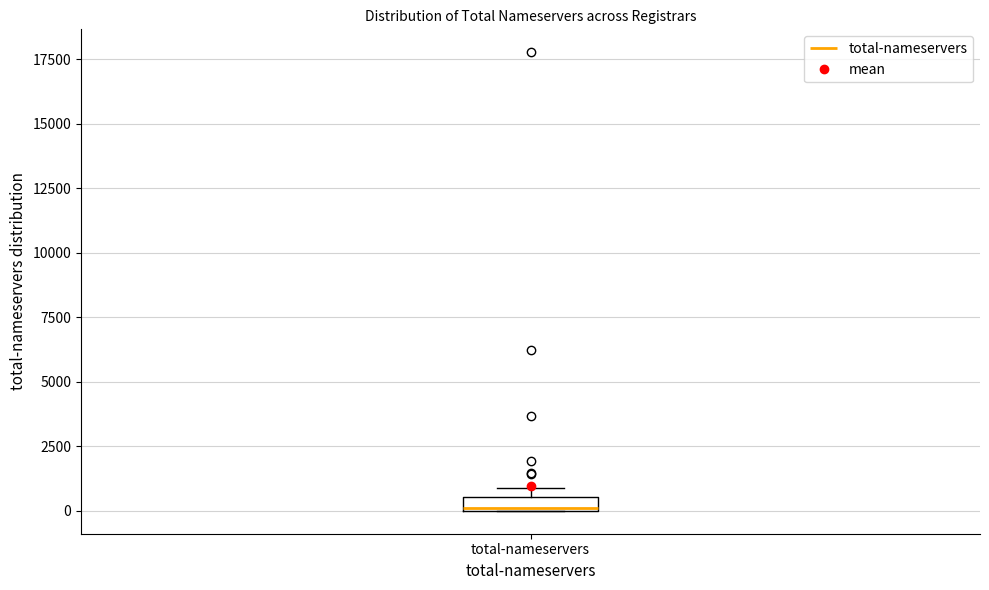

Where is the lower edge of the box for total-nameservers on the y-axis? The values are not printed on the chart, so give them approximately, as read against the axis.

0